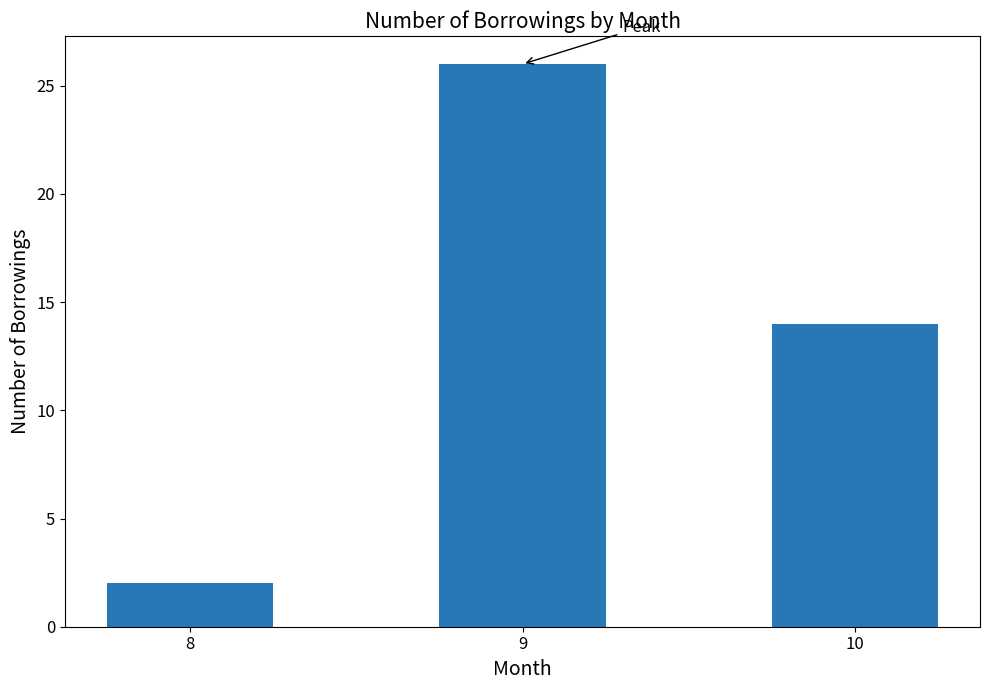

What is the difference between the maximum and second lowest values?

12